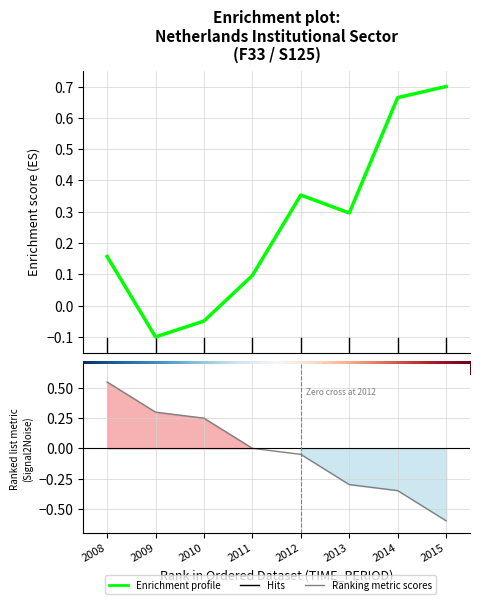

How many series are shown in this chart?

1